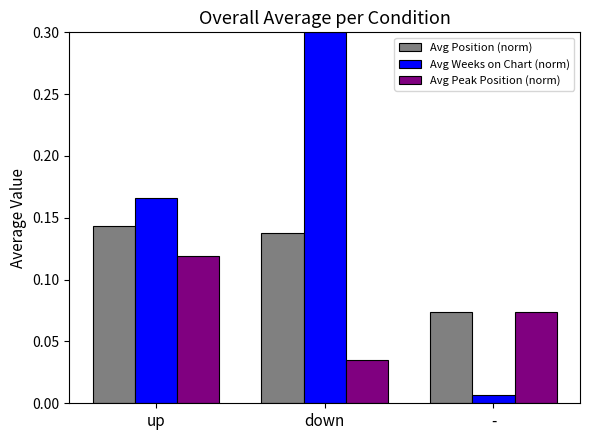

The Avg Weeks on Chart (norm) series shows 0.3 at up. True or false?

False